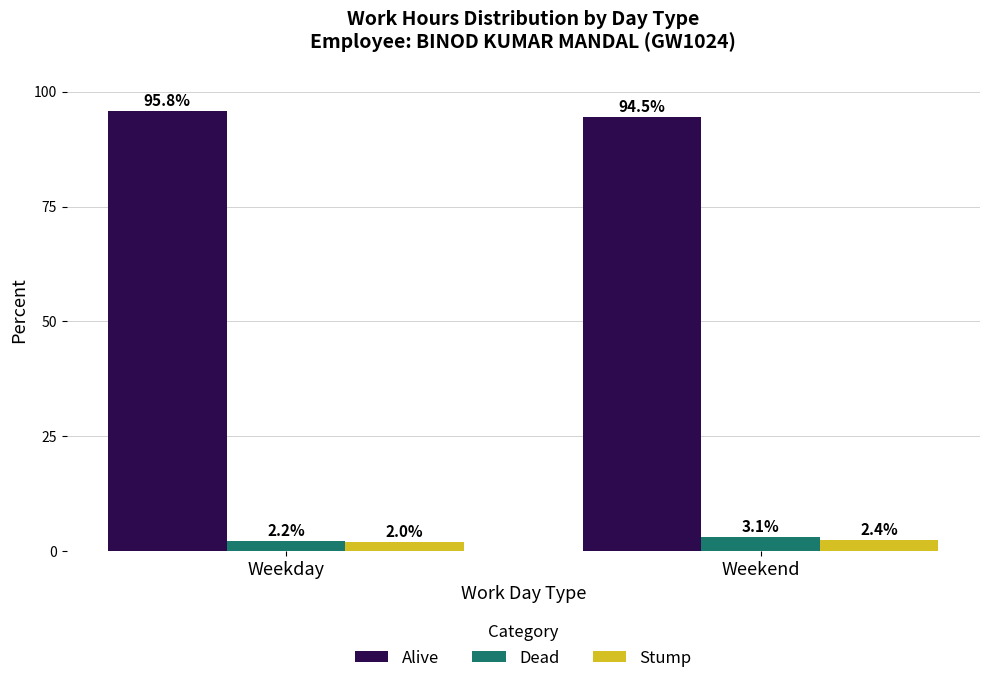

Which series has the widest spread of values?

Alive